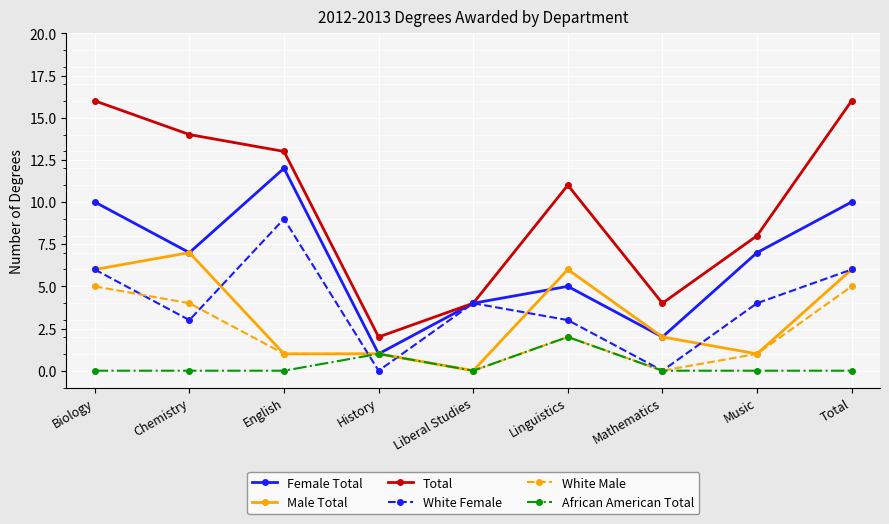

How many positive values does the Male Total series have?

8